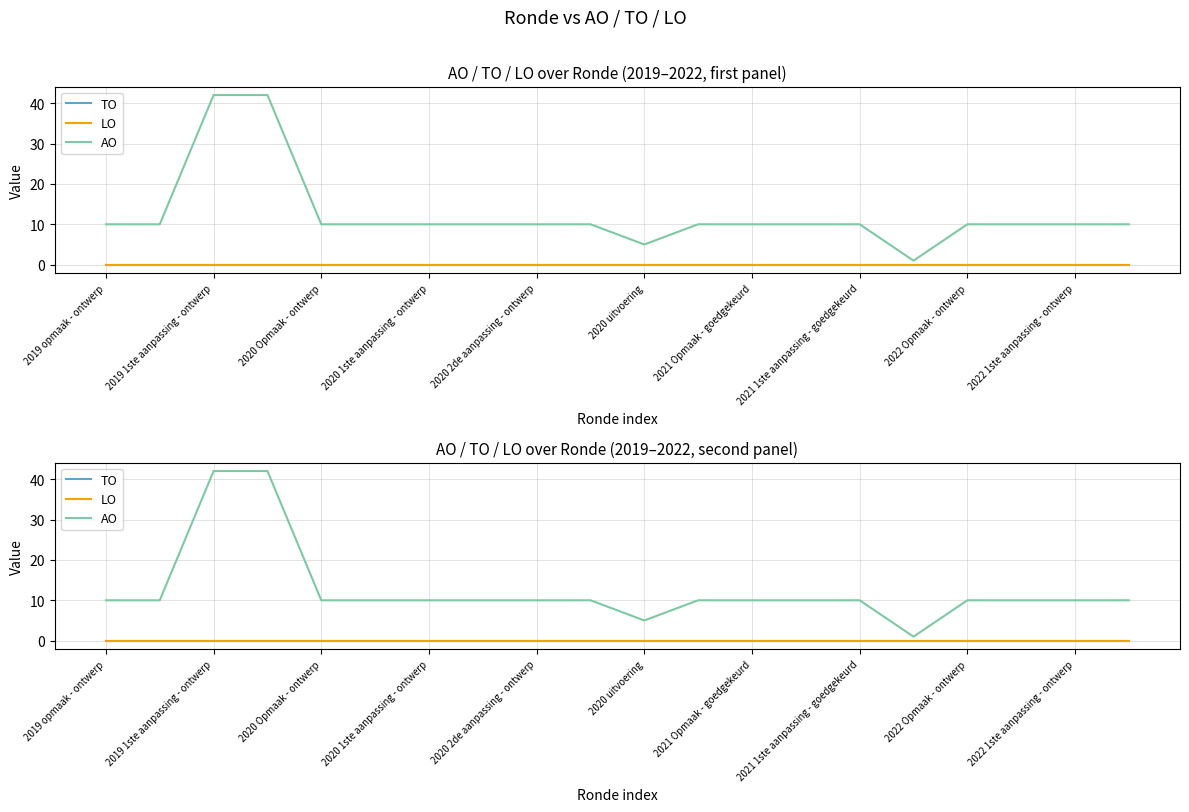

Which series has the largest total across all categories?

AO